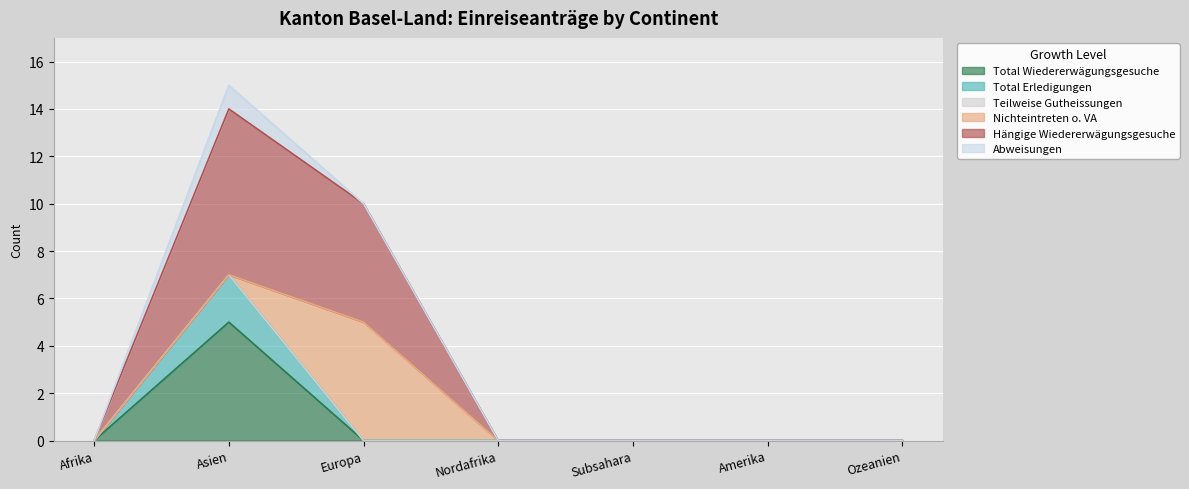

What is the label of the 5th point from the right?

Europa